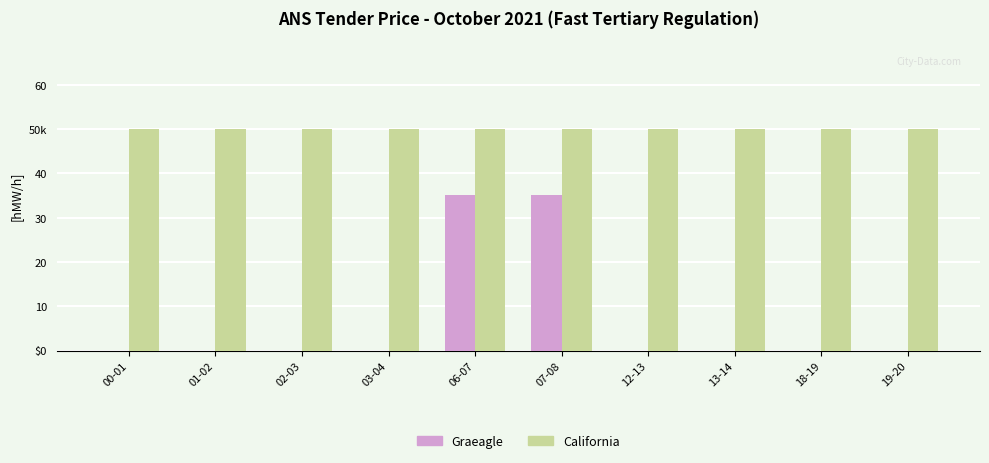

Are the bars grouped side by side (vs. stacked)?

Yes